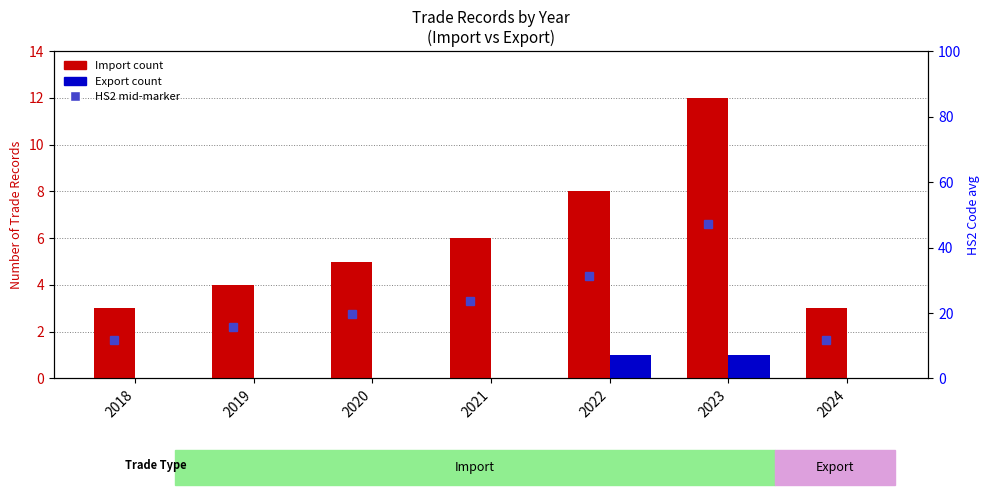

At which category does the chart reach its minimum across all series?

2018